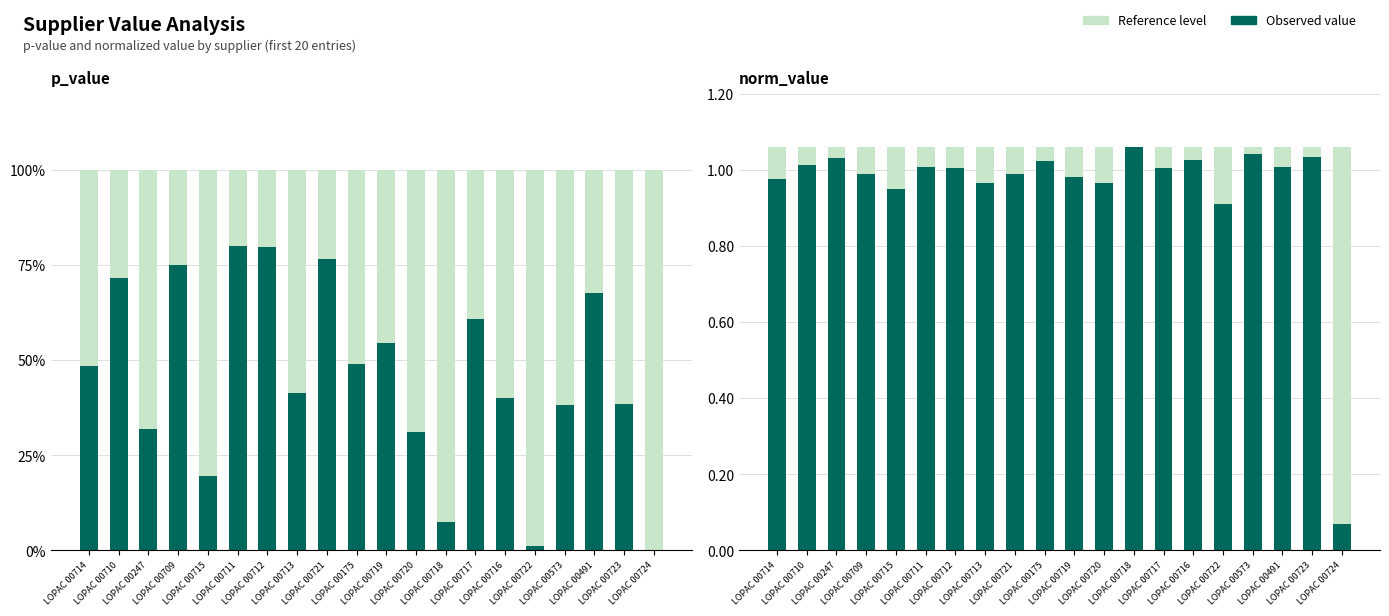

What value does the Max reference series have at LOPAC 00714?

1.1